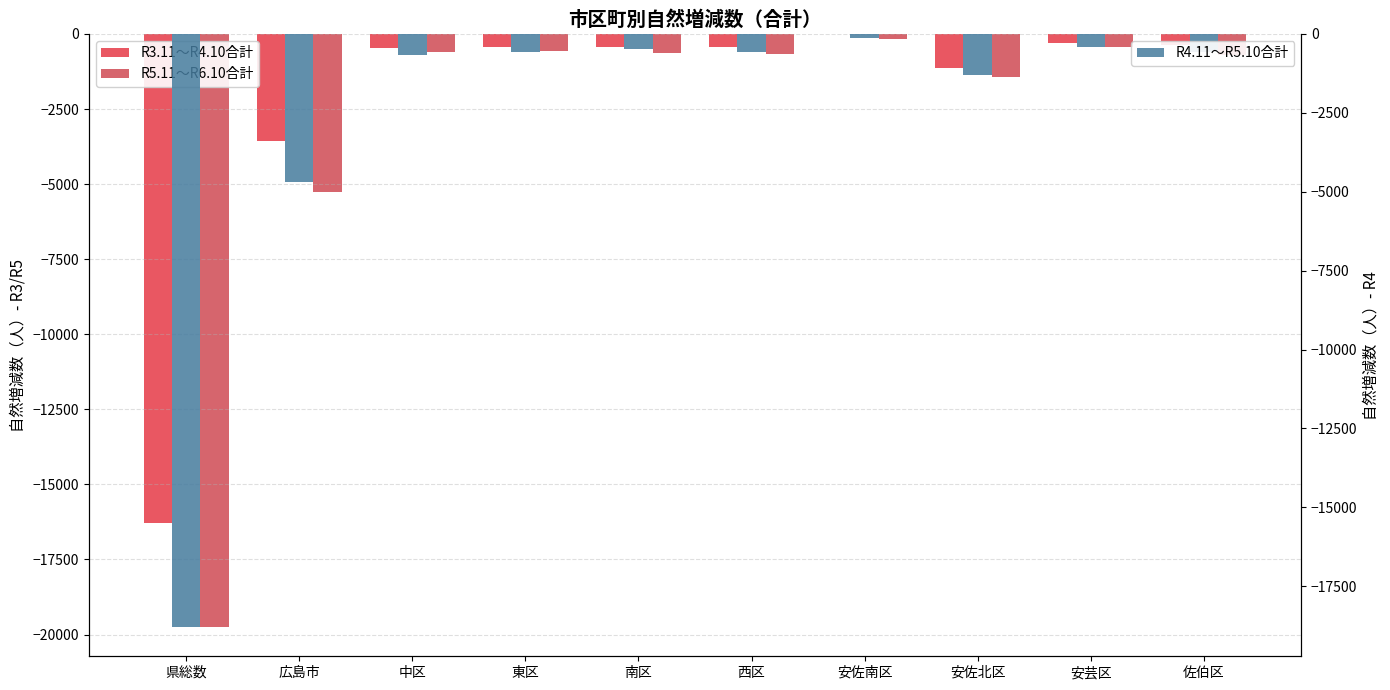

At which category is the sum across all series the highest?

安佐南区